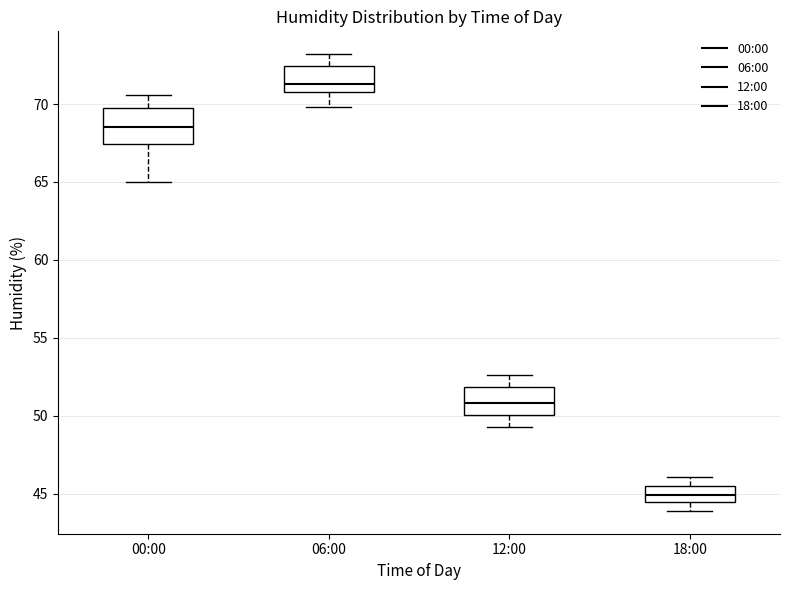

Reading left to right, transcribe this box plot: for each box, give where its median line is, the range the box spans, and where its two whiskers end, as read against the y-axis. The values are not printed on the chart, so give them approximately, as read against the axis.

00:00: median 68.5, box 67.5 to 70.0, whiskers 65.0 to 70.5
06:00: median 71.5, box 71.0 to 72.5, whiskers 70.0 to 73.0
12:00: median 51.0, box 50.0 to 52.0, whiskers 49.5 to 52.5
18:00: median 45.0, box 44.5 to 45.5, whiskers 44.0 to 46.0